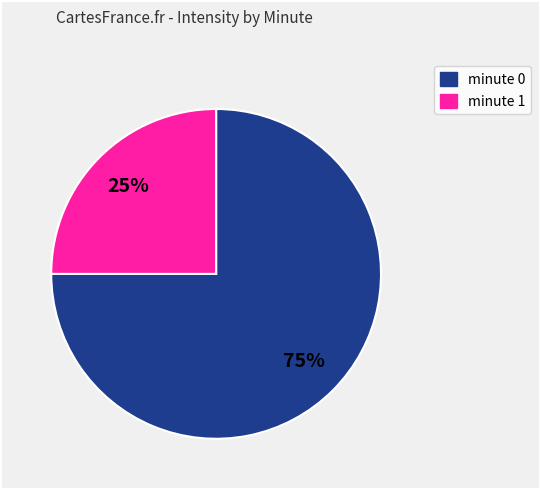

Which slice is the smallest?

minute 1